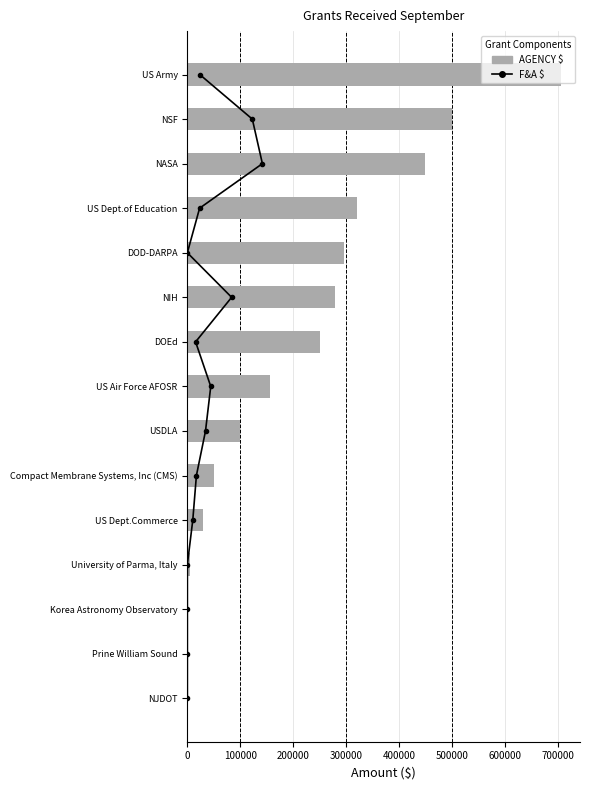

What is the difference between the maximum and minimum values in the AGENCY $ series?

706241